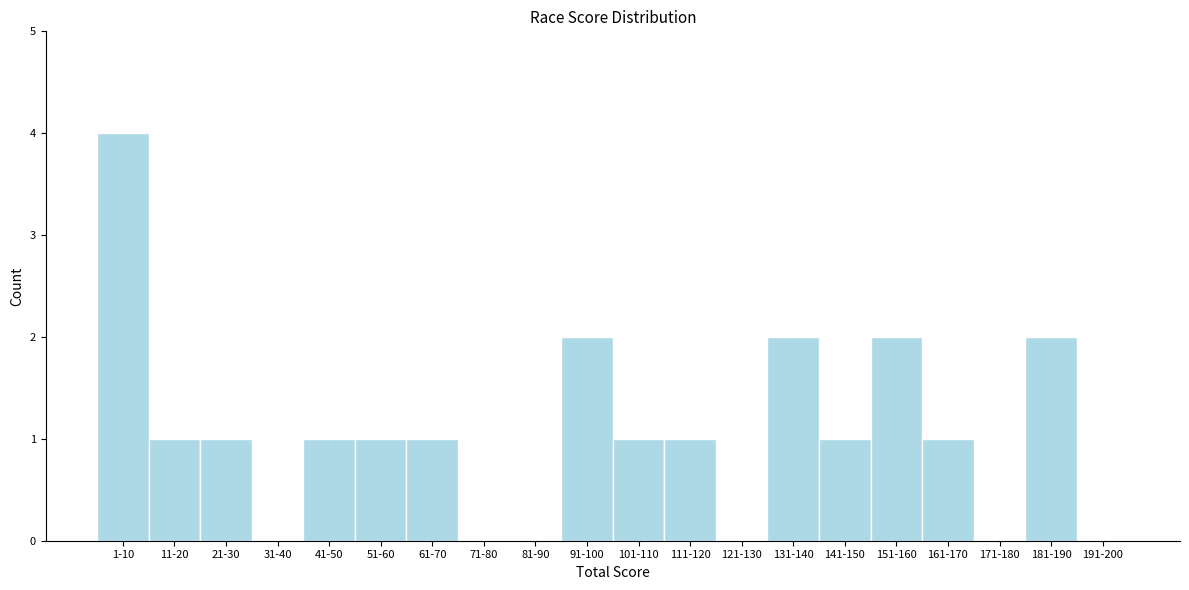

Reading right to left, what are all the values shown in this chart?

191-200=0	181-190=2	171-180=0	161-170=1	151-160=2	141-150=1	131-140=2	121-130=0	111-120=1	101-110=1	91-100=2	81-90=0	71-80=0	61-70=1	51-60=1	41-50=1	31-40=0	21-30=1	11-20=1	1-10=4